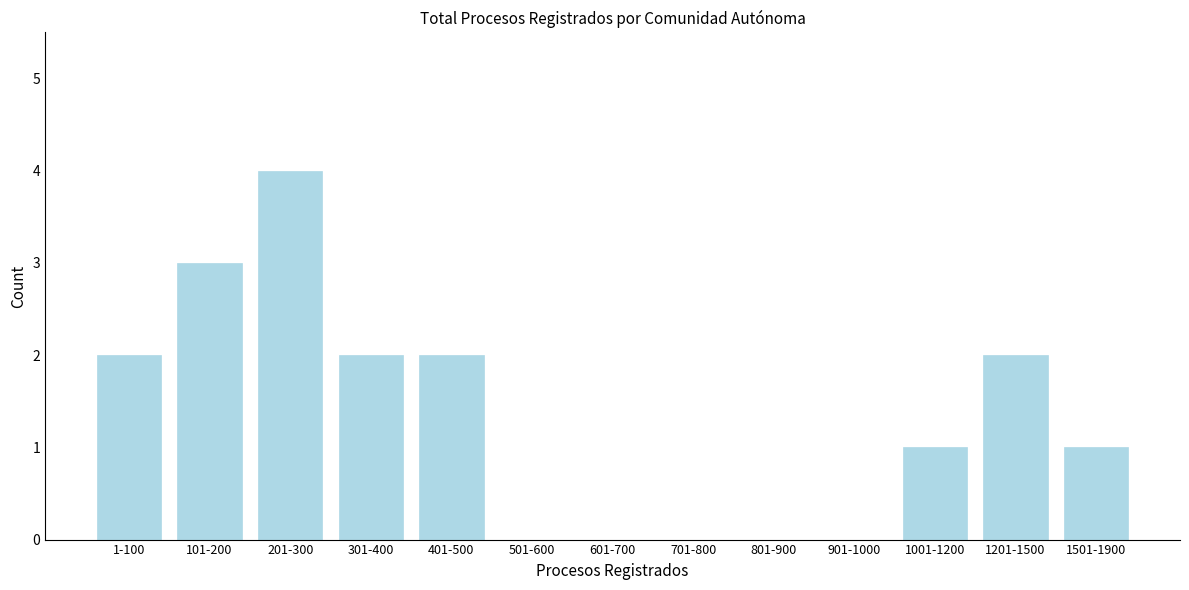

Reading right to left, transcribe all the data shown in this chart.

1501-1900=1	1201-1500=2	1001-1200=1	901-1000=0	801-900=0	701-800=0	601-700=0	501-600=0	401-500=2	301-400=2	201-300=4	101-200=3	1-100=2